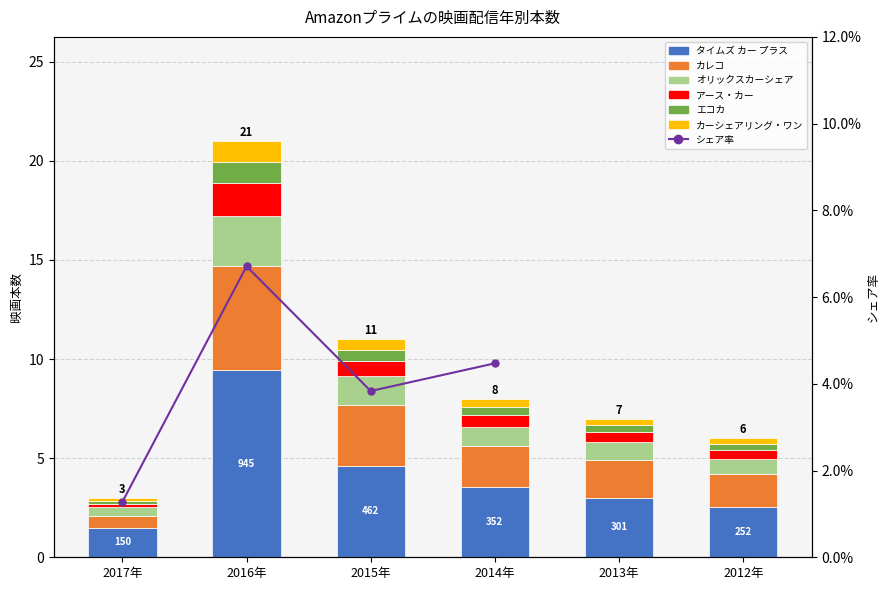

List the labels in order of value, smallest first.

2017年, 2012年, 2013年, 2014年, 2015年, 2016年